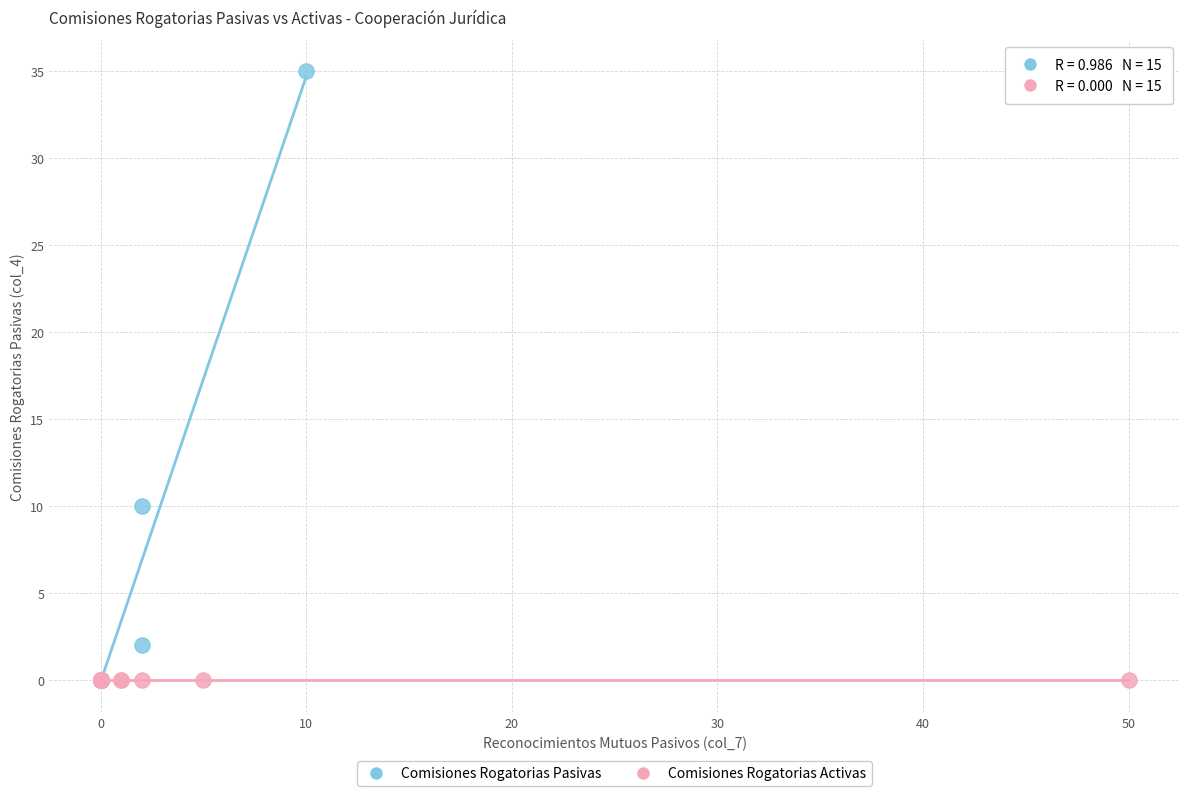

Which series contains the highest Y value?

Comisiones Rogatorias Pasivas